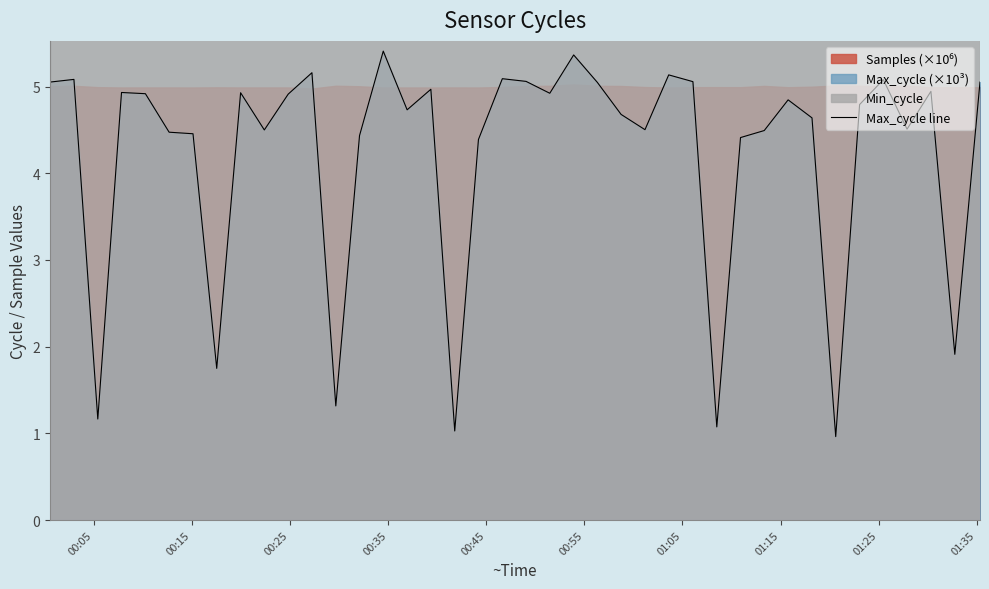

What is the maximum value shown in the chart?

5.4